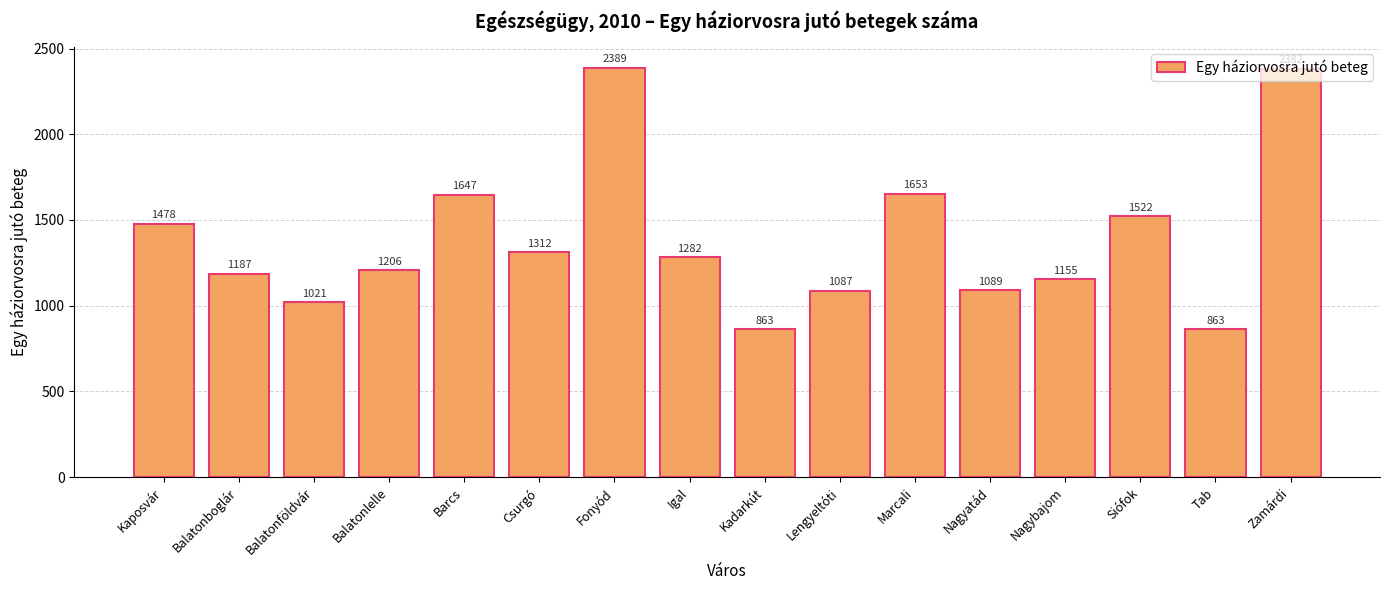

What is the approximate value at Zamárdi?

2382